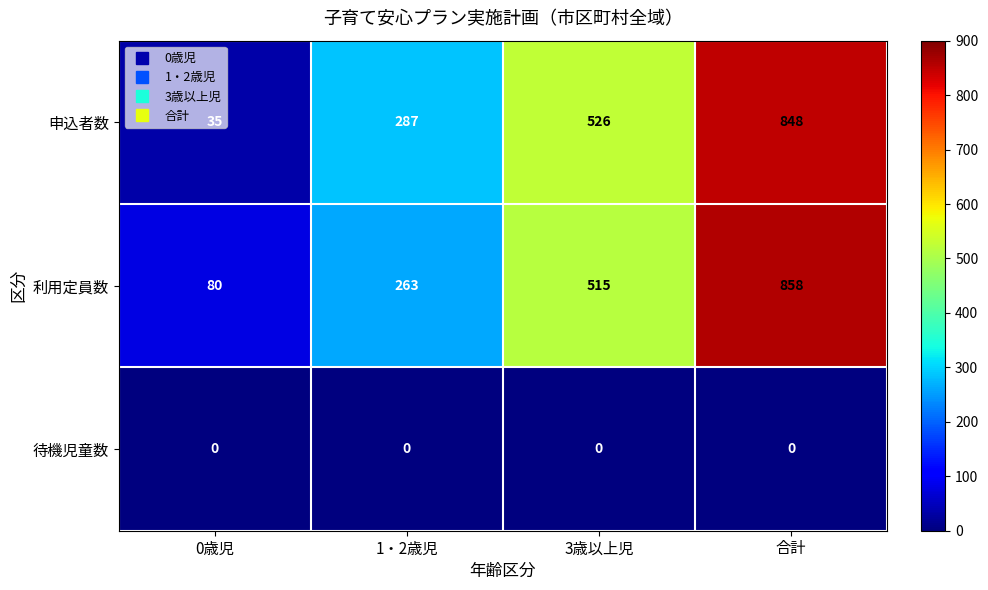

What is the spread (max minus min) of values at 3歳以上児?

526